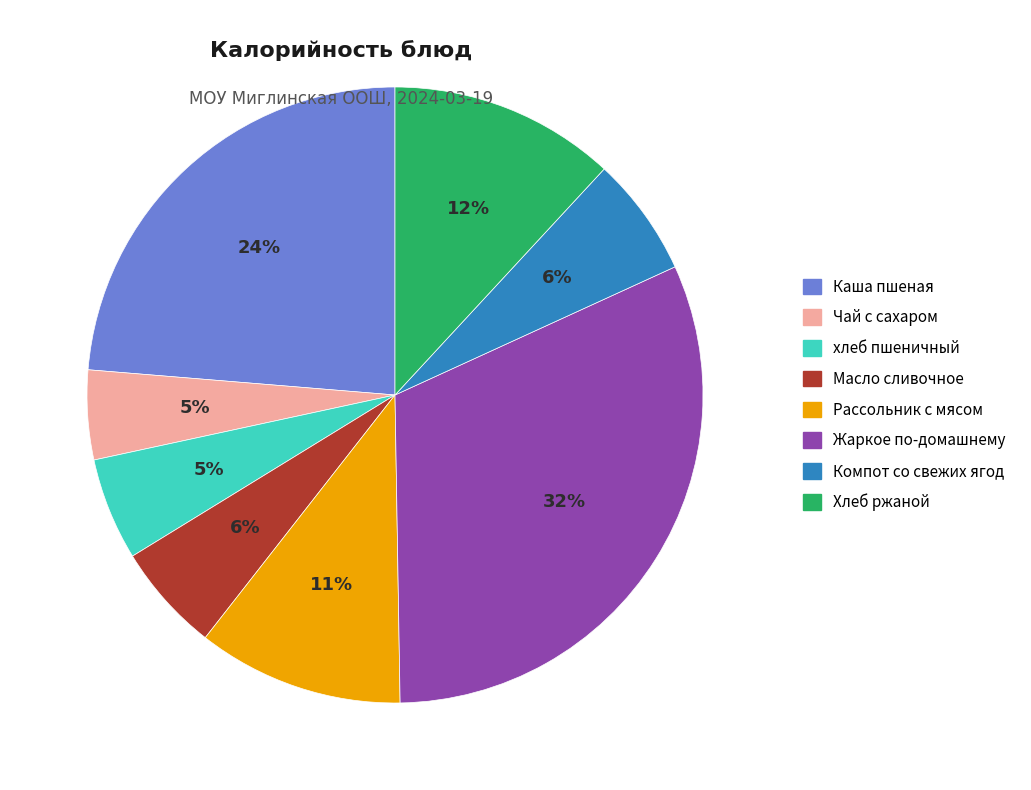

Which slice is the largest?

Жаркое по-домашнему